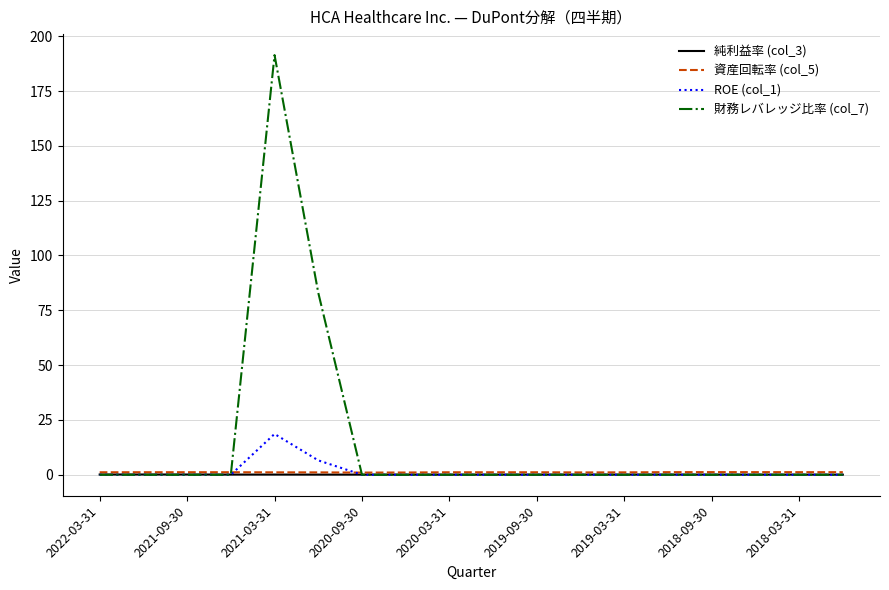

After their last crossing, which series has the higher values: ROE (col_1) or 資産回転率 (col_5)?

資産回転率 (col_5)